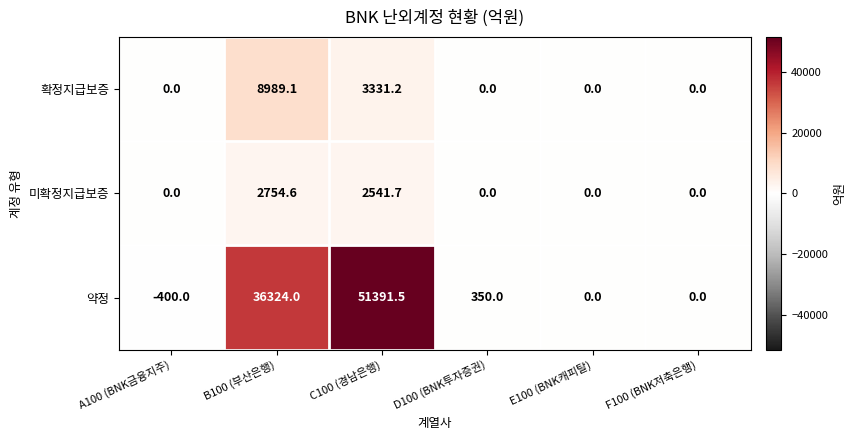

Which series has the widest spread of values?

약정